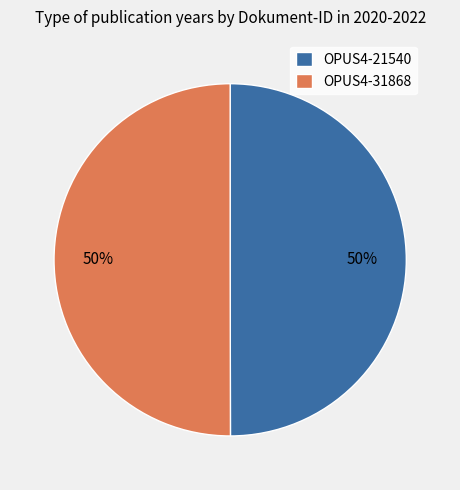

Is it true that OPUS4-31868 is 50% of the pie?

True